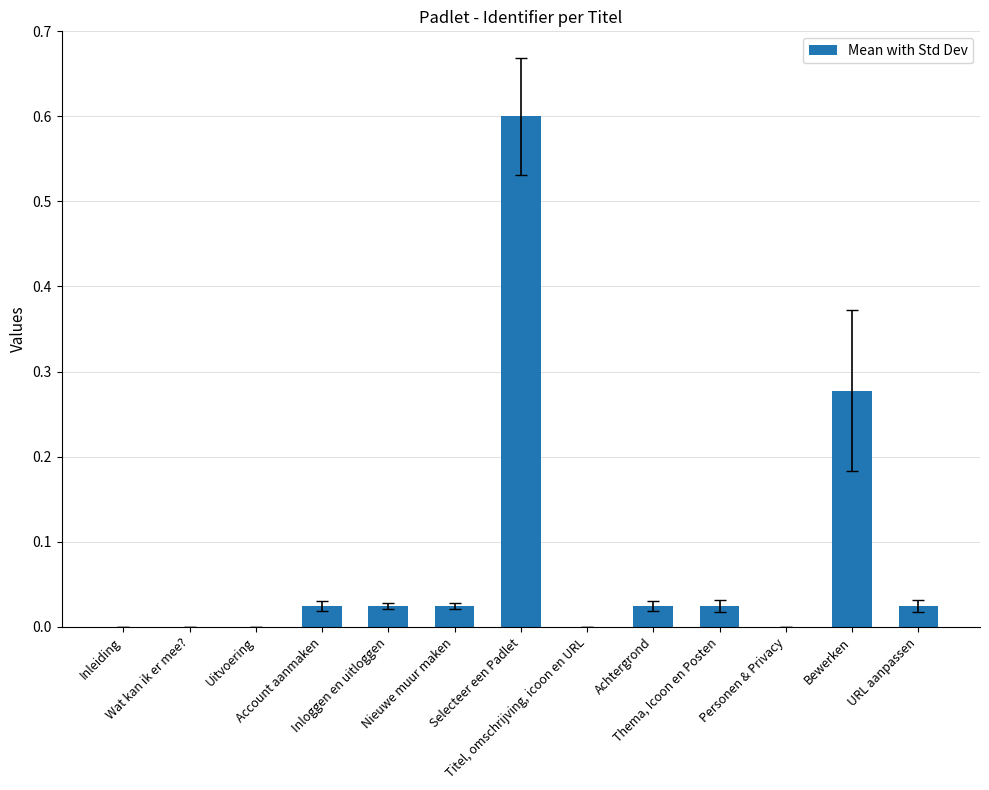

What is the maximum value shown in the chart?

0.6